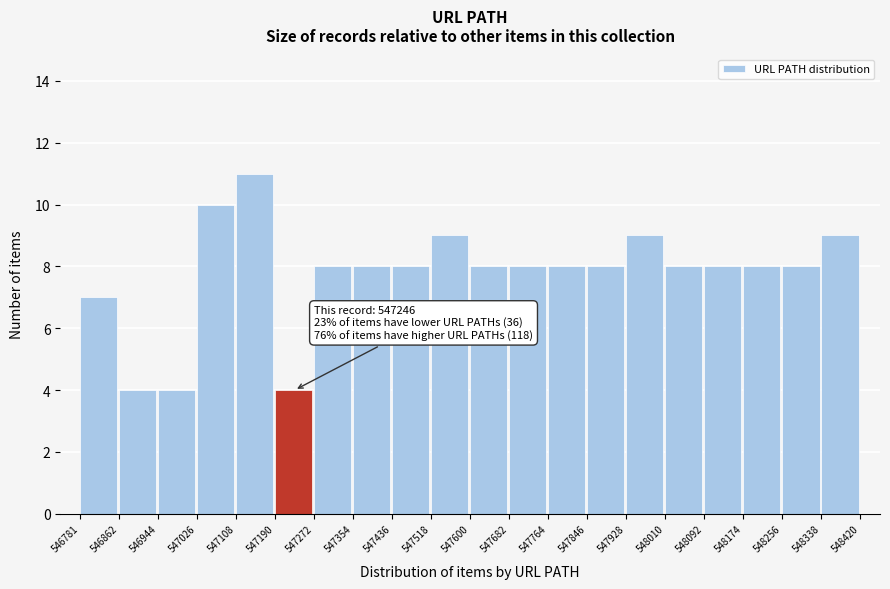

Over which range of the x-axis is the bar tallest?

547108 to 547190